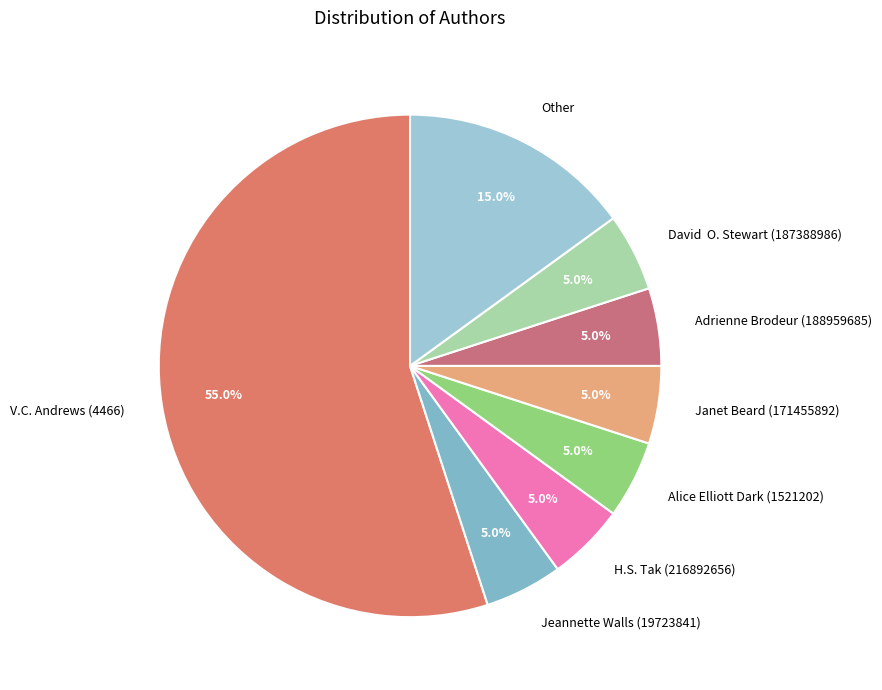

Does Other account for over 50% of the chart?

No